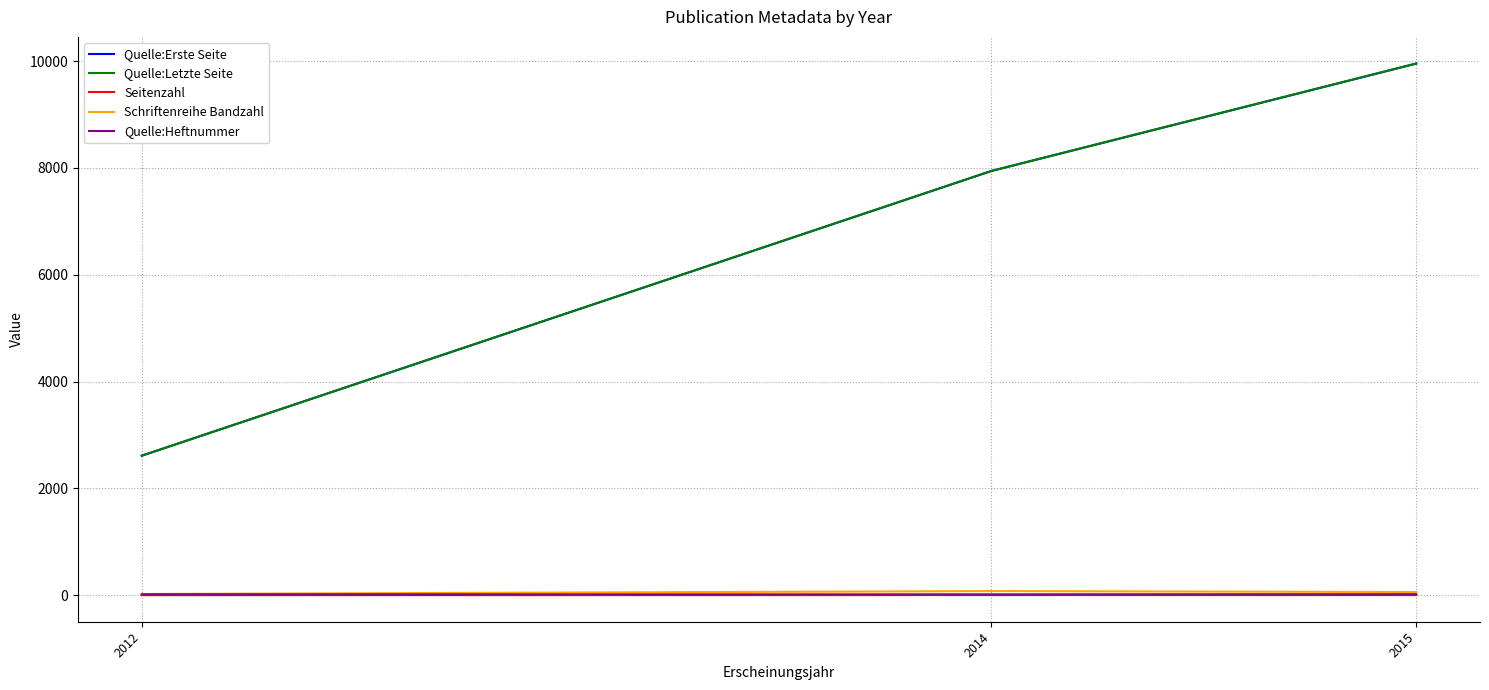

Is the value of Quelle:Erste Seite at 2012 greater than the value of Seitenzahl at 2014?

Yes